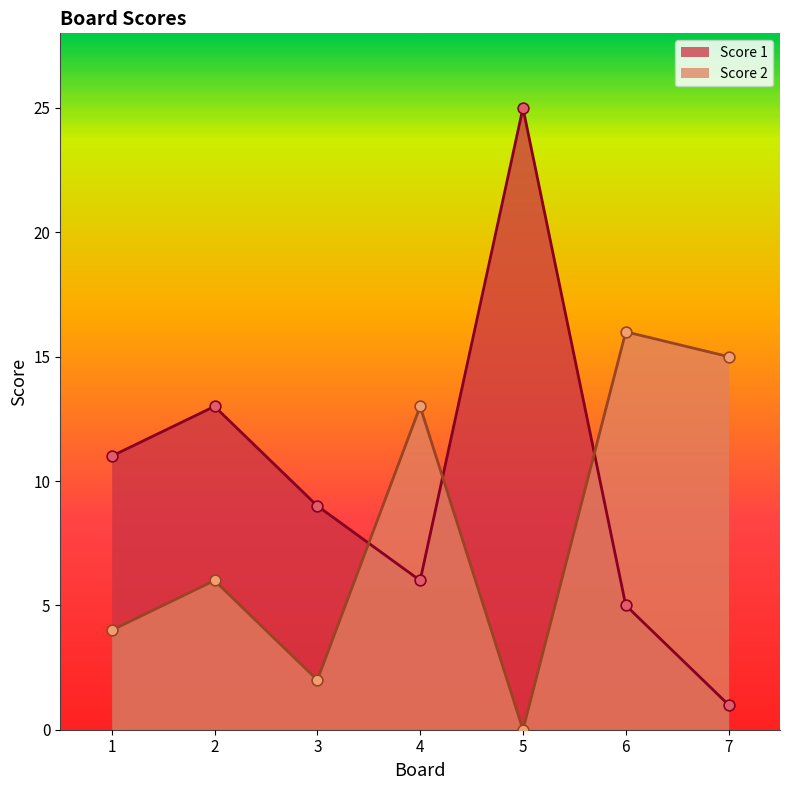

At which category is the sum across all series the highest?

5